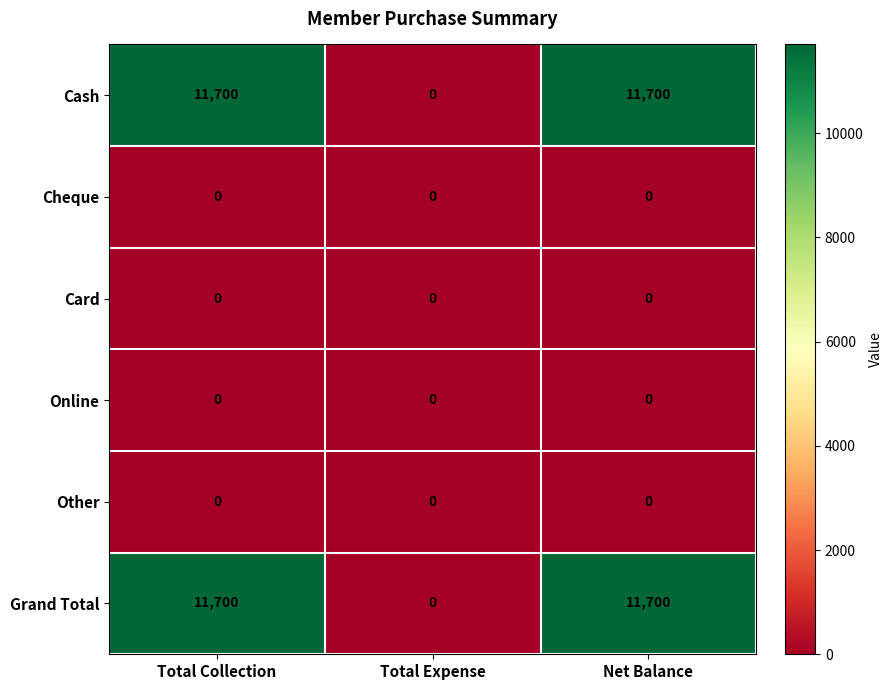

What is the maximum value shown in the chart?

11700